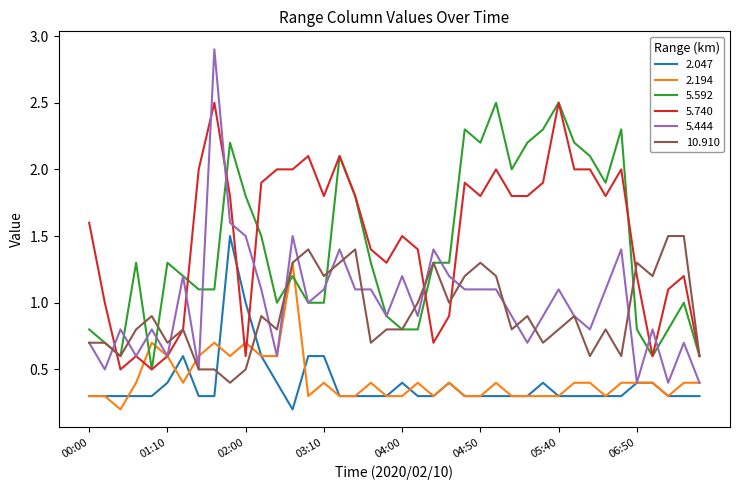

Reading right to left, list all the values displayed in this chart.

2.047: 0.3	0.3	0.3	0.4	0.4	0.3	0.3	0.3	0.3	0.3	0.4	0.3	0.3	0.3	0.3	0.3	0.4	0.3	0.3	0.4	0.3	0.3	0.3	0.3	0.6	0.6	0.2	0.4	0.6	1.0	1.5	0.3	0.3	0.6	0.4	0.3	0.3	0.3	0.3	0.3
2.194: 0.4	0.4	0.3	0.4	0.4	0.4	0.3	0.4	0.4	0.3	0.3	0.3	0.3	0.4	0.3	0.3	0.4	0.3	0.4	0.3	0.3	0.4	0.3	0.3	0.4	0.3	1.3	0.6	0.6	0.7	0.6	0.7	0.6	0.4	0.6	0.7	0.4	0.2	0.3	0.3
5.592: 0.6	1.0	0.8	0.6	0.8	2.3	1.9	2.1	2.2	2.5	2.3	2.2	2.0	2.5	2.2	2.3	1.3	1.3	0.8	0.8	0.9	1.3	1.8	2.1	1.0	1.0	1.2	1.0	1.5	1.8	2.2	1.1	1.1	1.2	1.3	0.5	1.3	0.6	0.7	0.8
5.740: 0.6	1.2	1.1	0.6	1.2	2.0	1.8	2.0	2.0	2.5	1.9	1.8	1.8	2.0	1.8	1.9	0.9	0.7	1.4	1.5	1.3	1.4	1.8	2.1	1.8	2.1	2.0	2.0	1.9	0.6	1.8	2.5	2.0	0.8	0.6	0.5	0.6	0.5	1.0	1.6
5.444: 0.4	0.7	0.4	0.8	0.4	1.4	1.1	0.8	0.9	1.1	0.9	0.7	0.9	1.1	1.1	1.1	1.2	1.4	0.9	1.2	0.9	1.1	1.1	1.4	1.1	1.0	1.5	0.6	1.1	1.5	1.6	2.9	0.5	1.2	0.6	0.8	0.6	0.8	0.5	0.7
10.910: 0.6	1.5	1.5	1.2	1.3	0.6	0.8	0.6	0.9	0.8	0.7	0.9	0.8	1.2	1.3	1.2	1.0	1.3	1.0	0.8	0.8	0.7	1.4	1.3	1.2	1.4	1.3	0.8	0.9	0.5	0.4	0.5	0.5	0.8	0.7	0.9	0.8	0.6	0.7	0.7